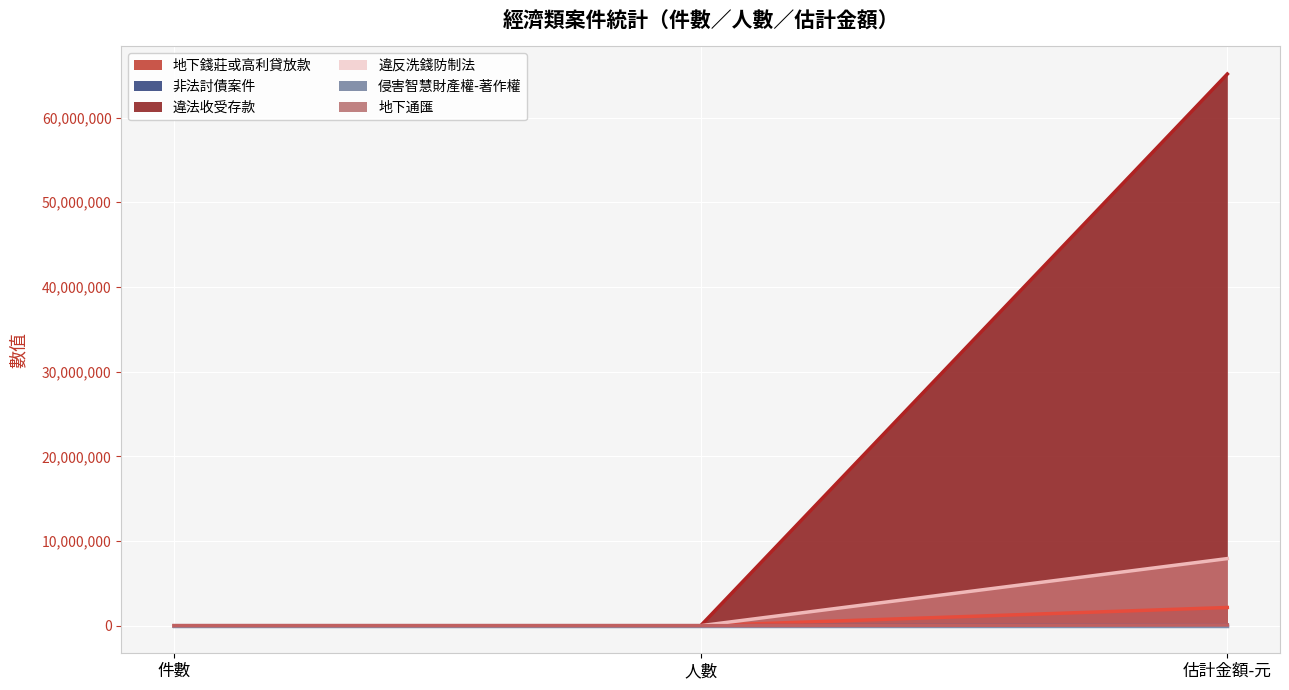

What is the sum of all 非法討債案件 values?

60005